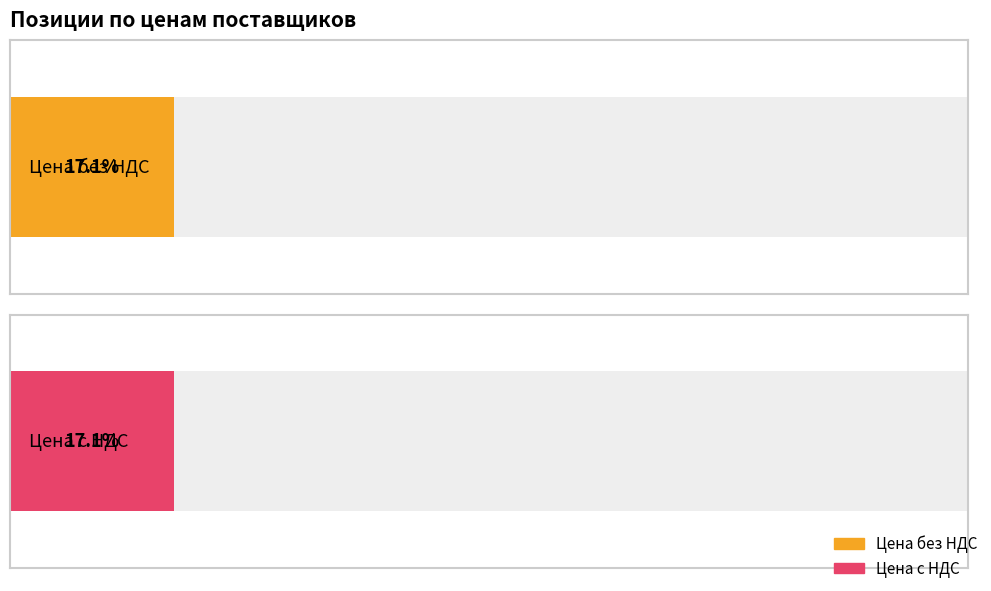

Which series has the largest range (max minus min)?

Цена с НДС